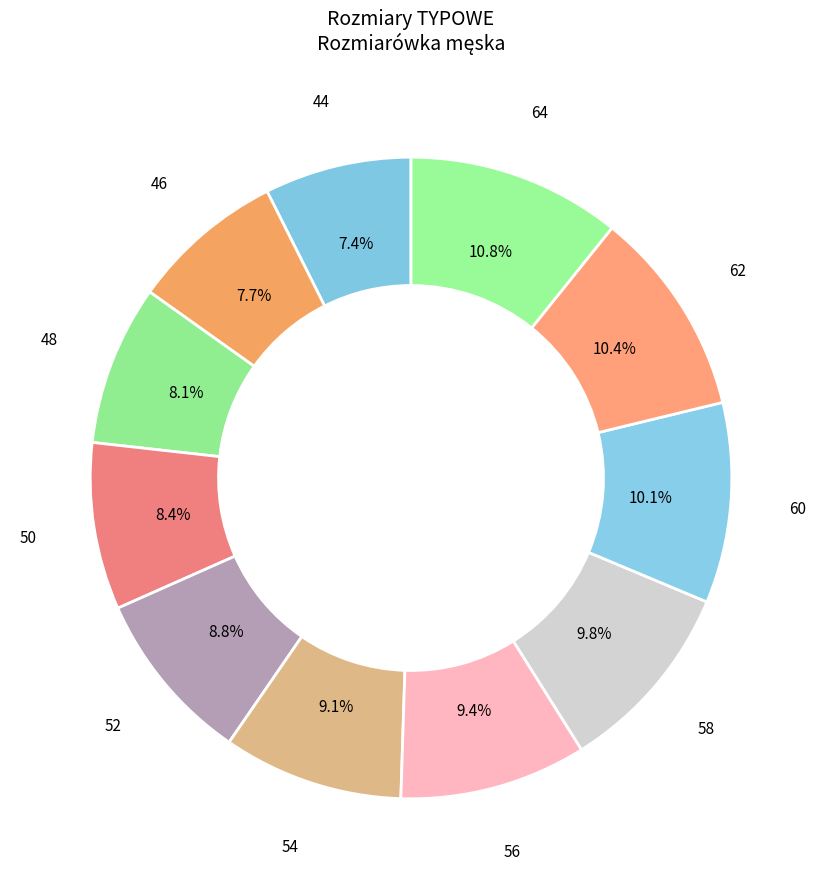

How many segments does this pie chart have?

11